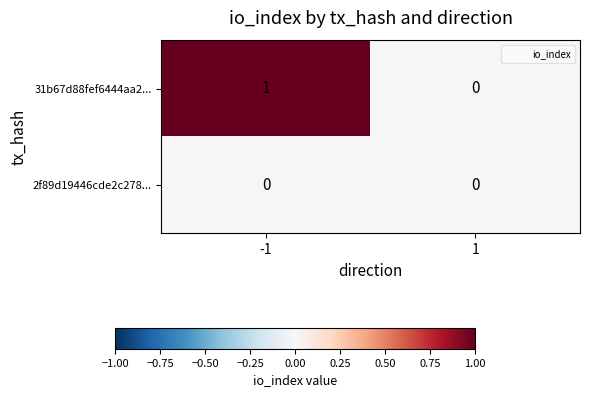

Reading left to right, what are all the values shown in this chart?

31b67d88fef6444aa2...: -1=1	1=0
2f89d19446cde2c278...: -1=0	1=0